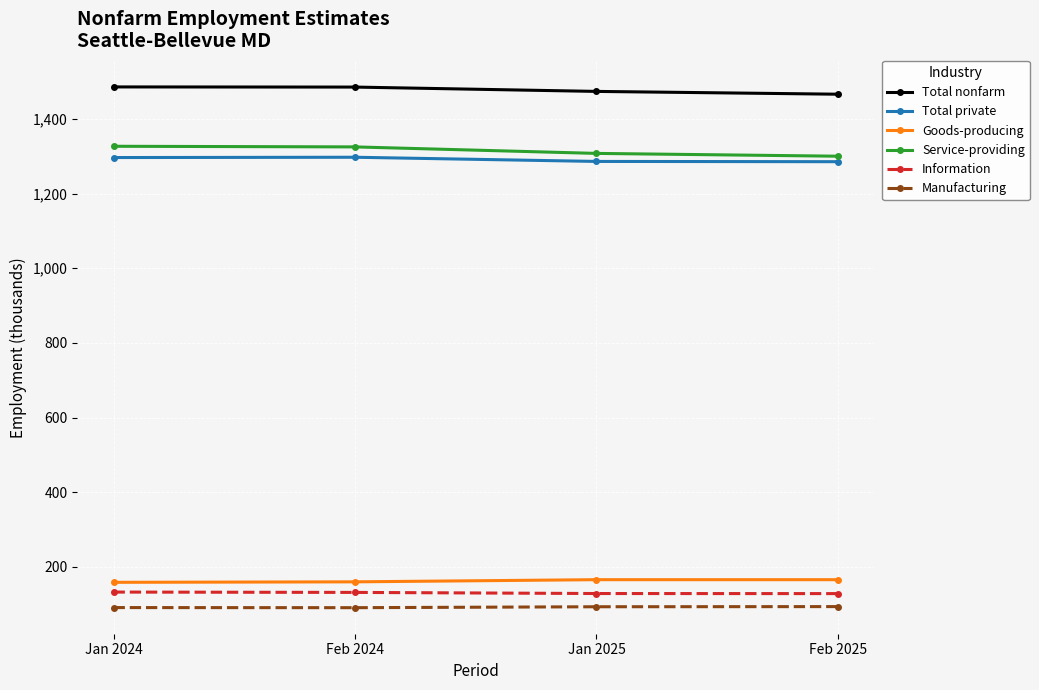

What is the spread (max minus min) of values at Jan 2024?

1394.1